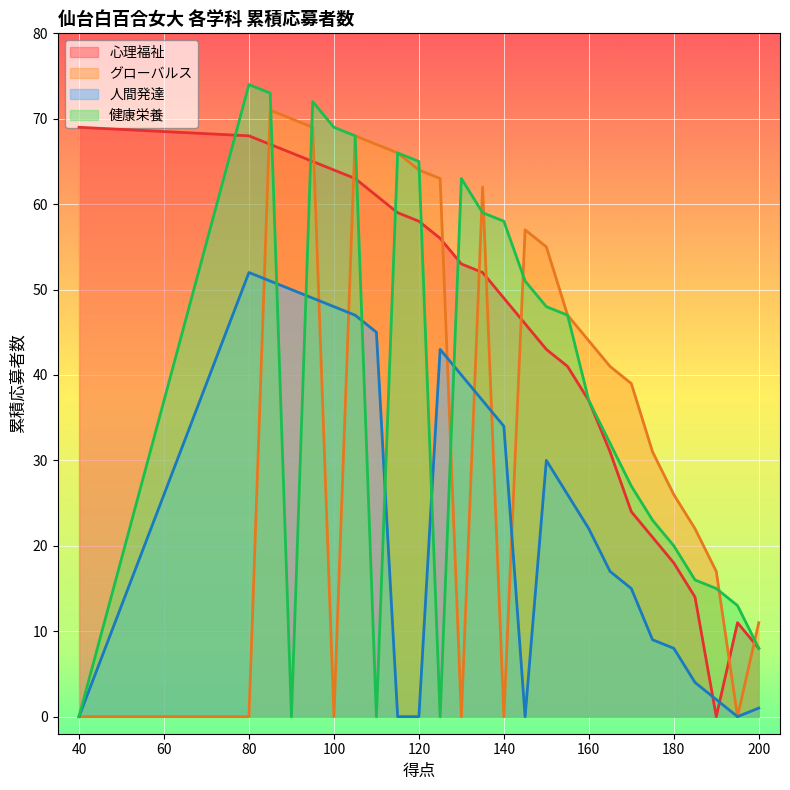

The value of 健康栄養 at 140 is 36. True or false?

False